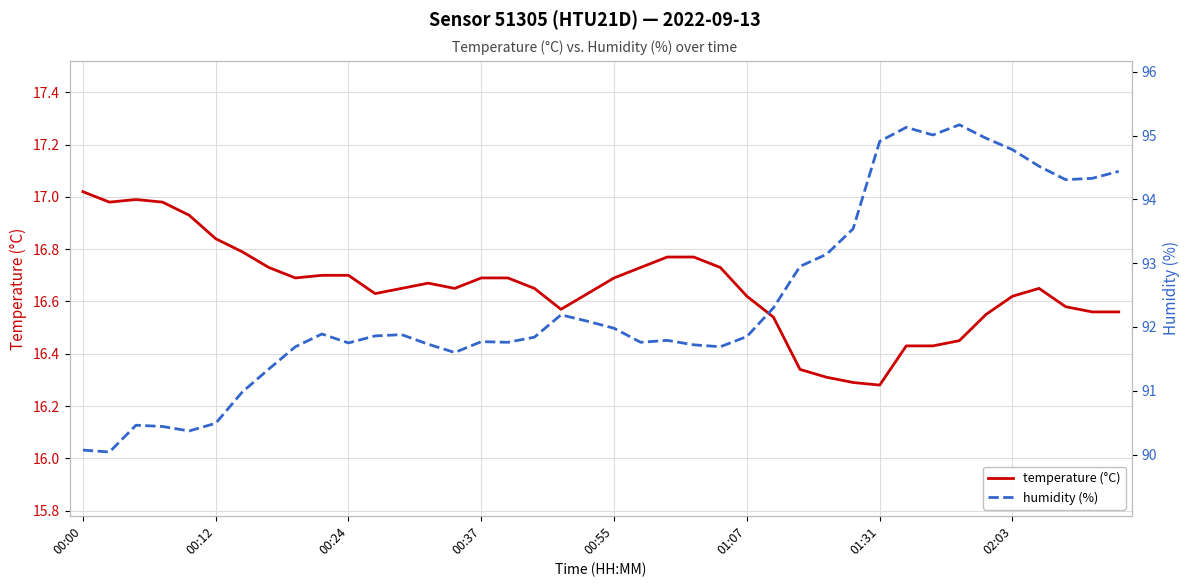

Which series has the largest total across all categories?

humidity (%)